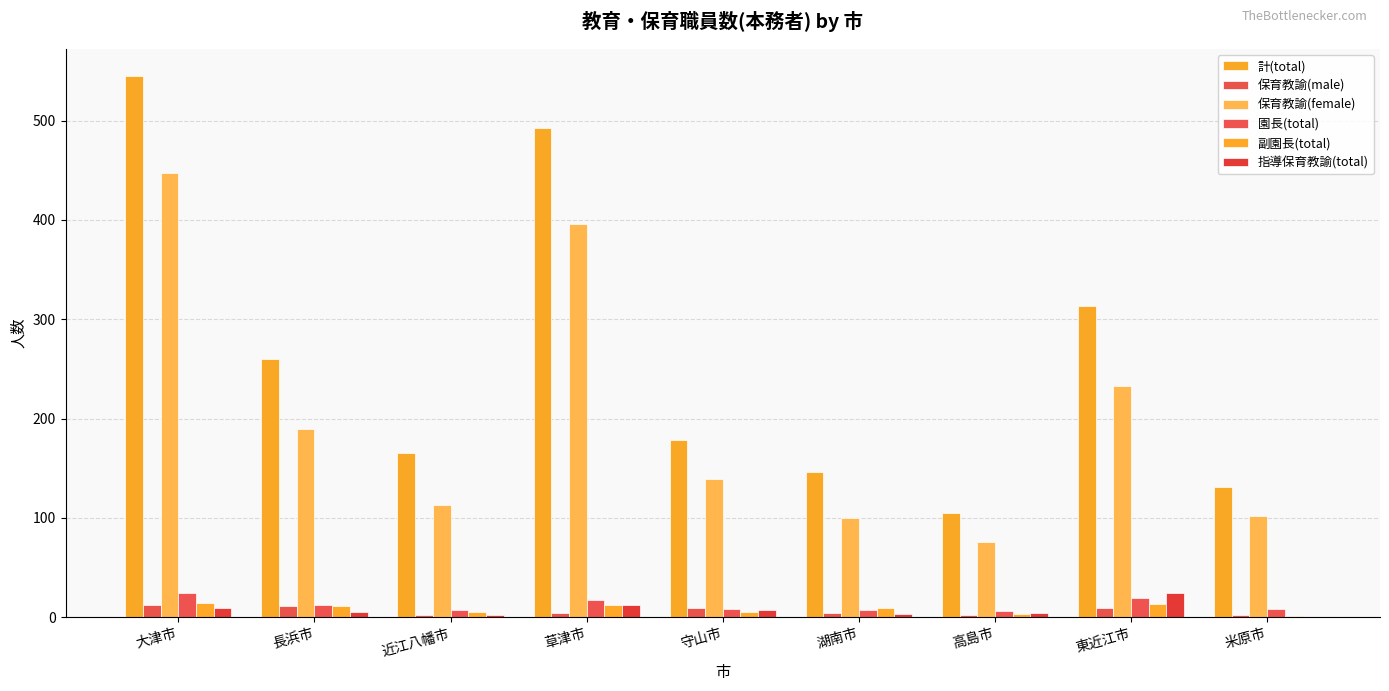

Between 高島市 and 大津市, which is larger?

大津市